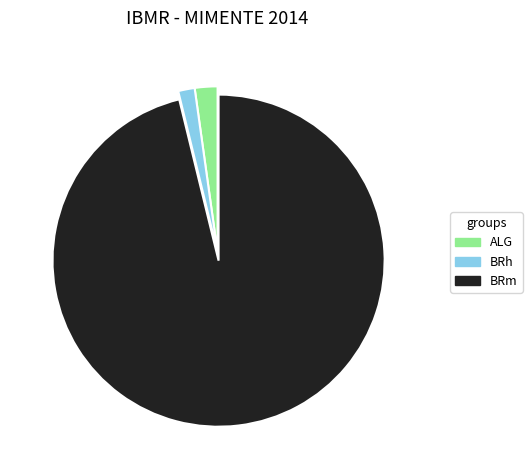

What is the majority slice?

BRm